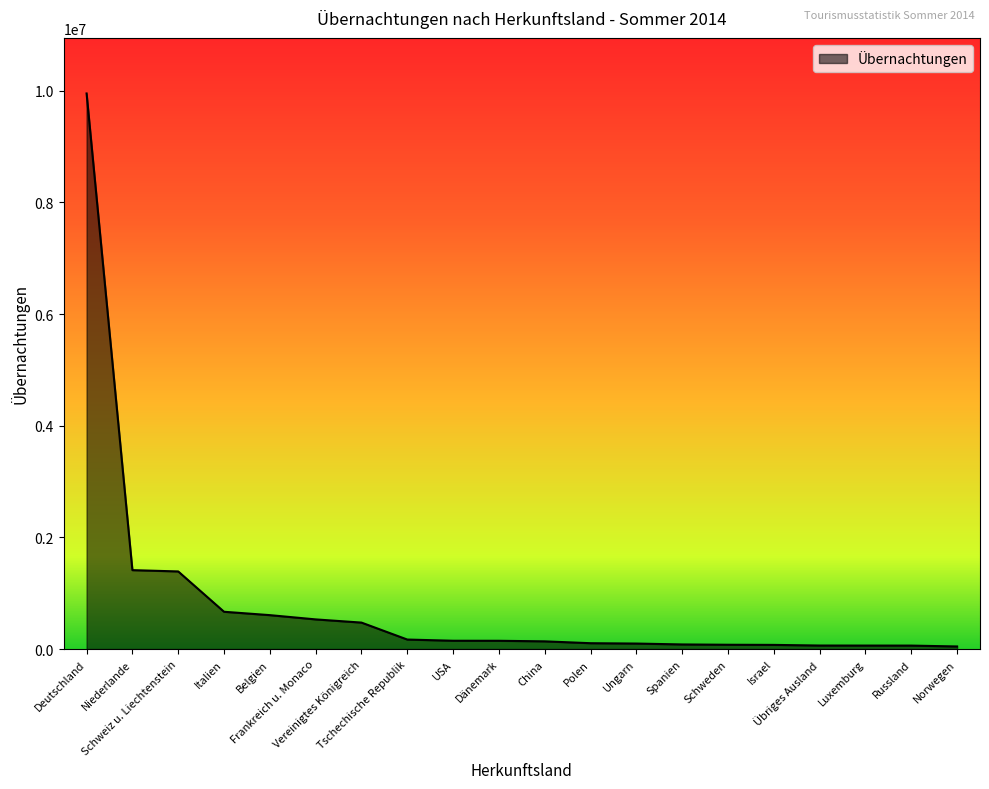

Where does the data first go above 148098?

Deutschland